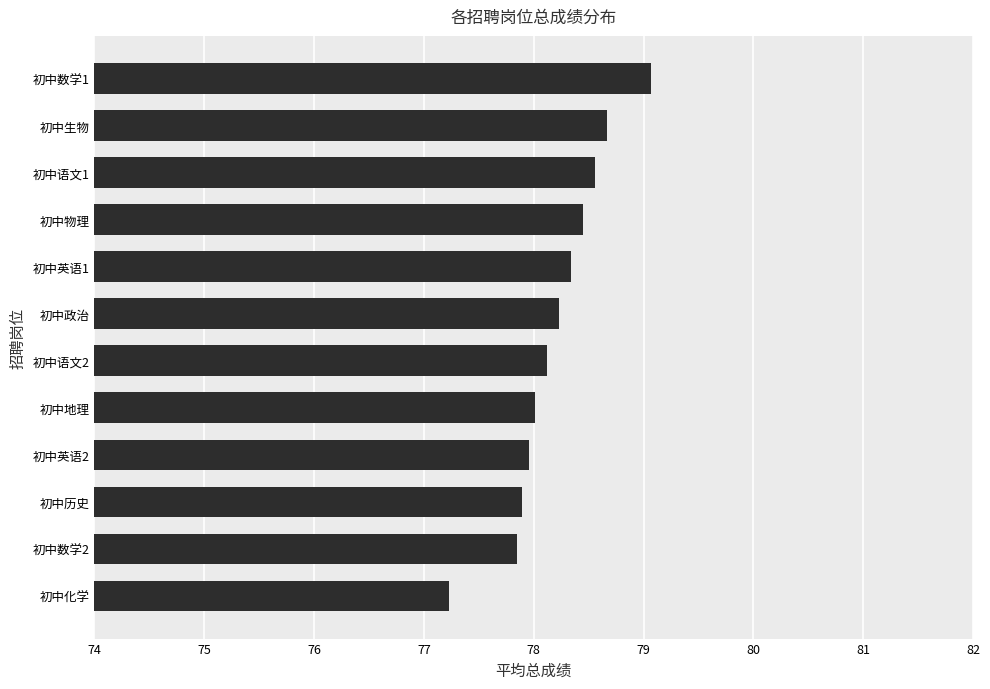

What is the greatest value displayed?

79.1